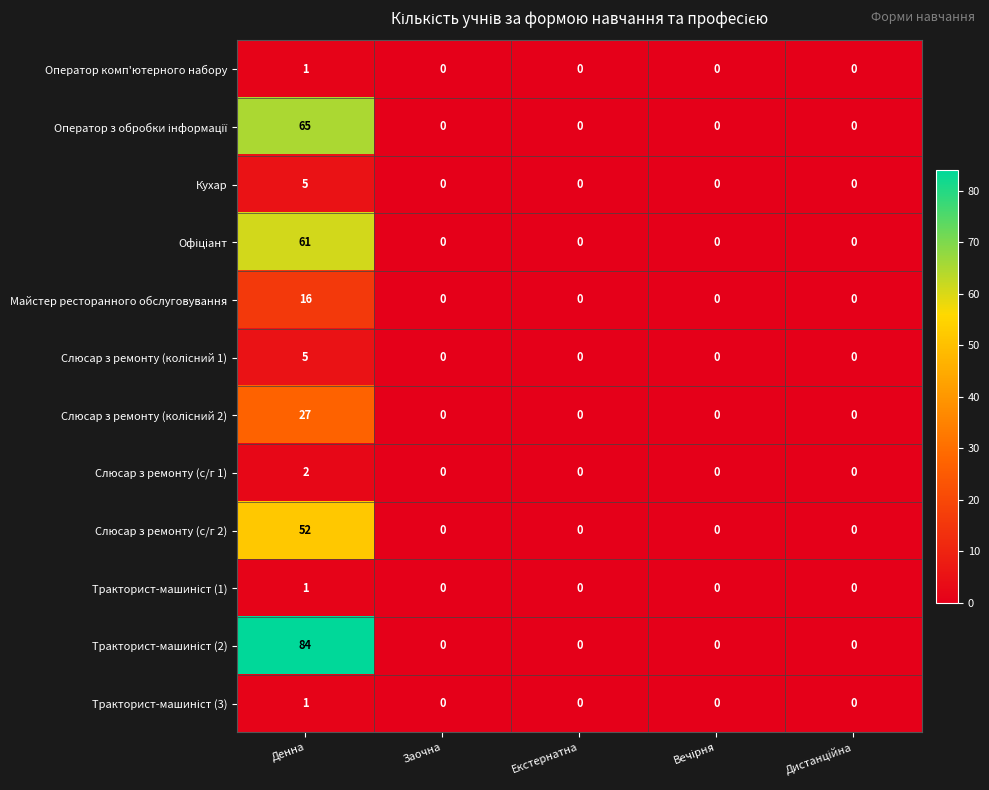

What is the difference between the maximum and minimum values in the Кухар series?

5